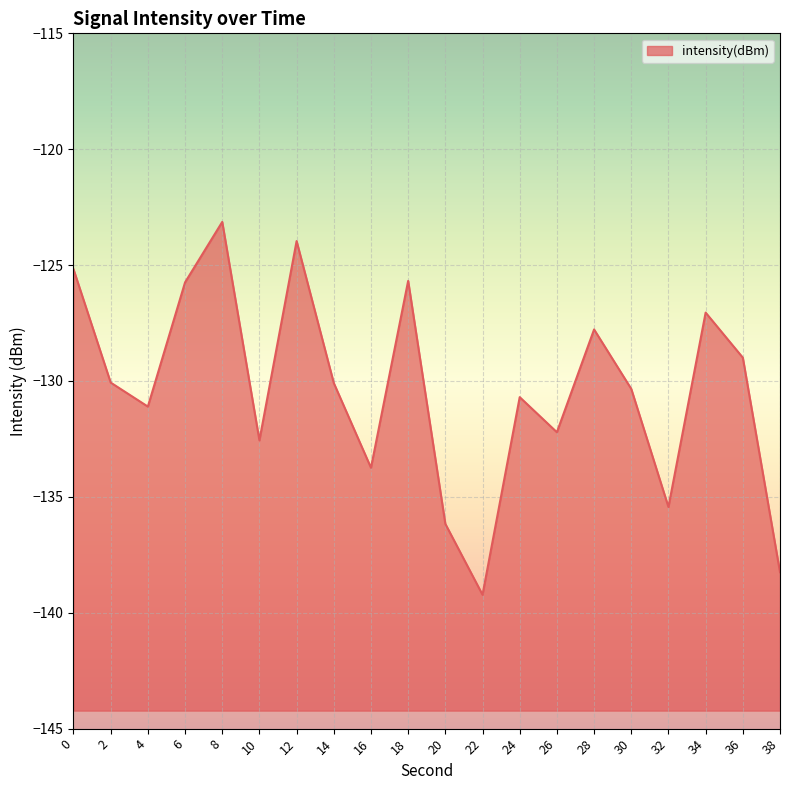

Where is the data nearest to the value -131?

4